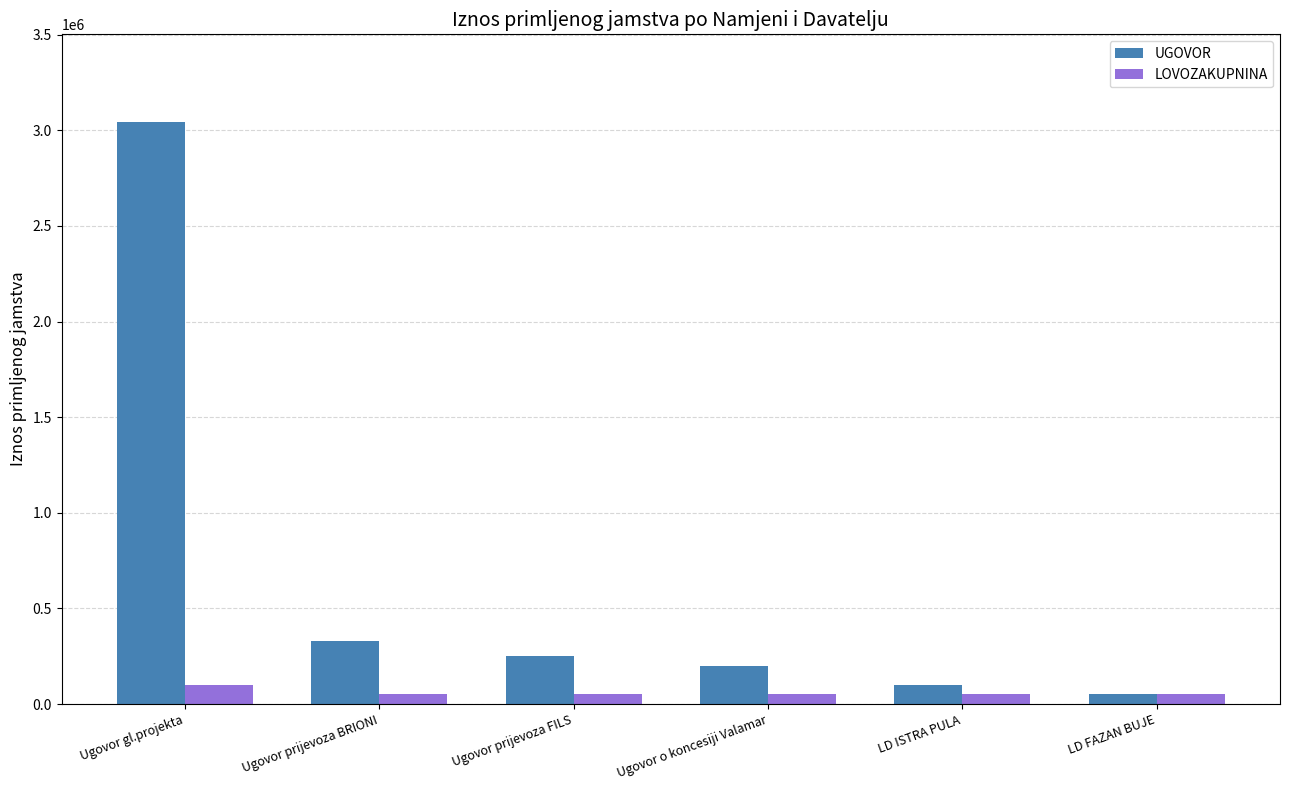

What is the difference between the highest and lowest values at Ugovor prijevoza FILS?

200000.0